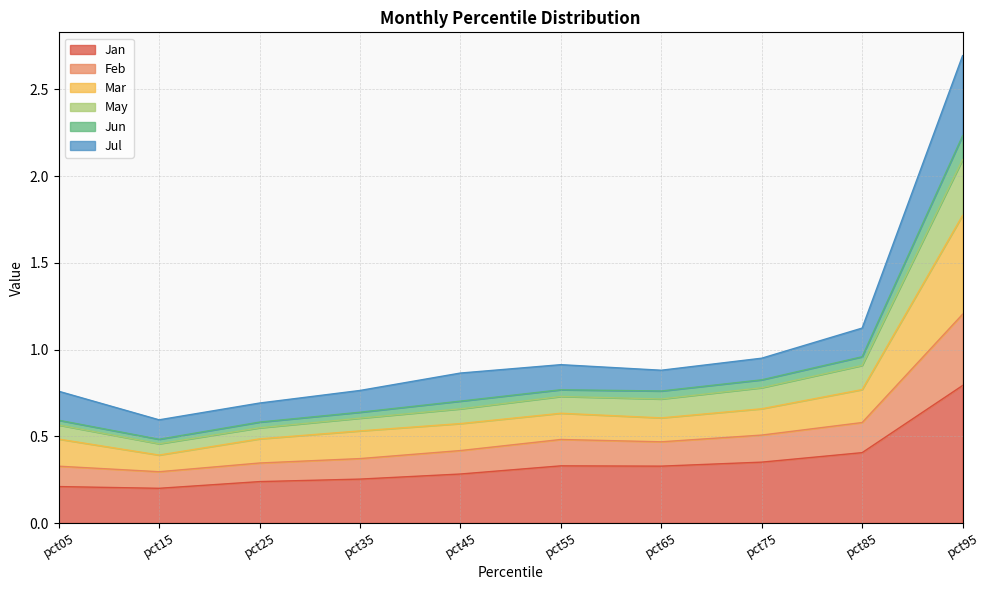

In Jun, how many points are higher than both neighbors (excluding endpoints)?

1